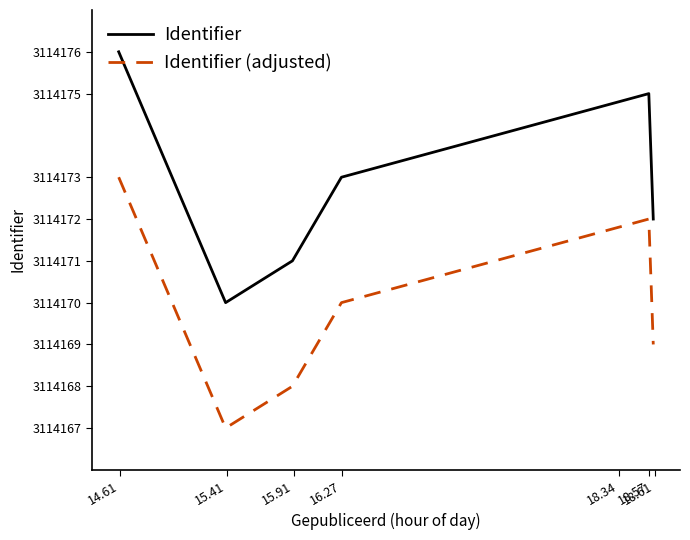

How many interior local valleys does the Identifier series have?

1